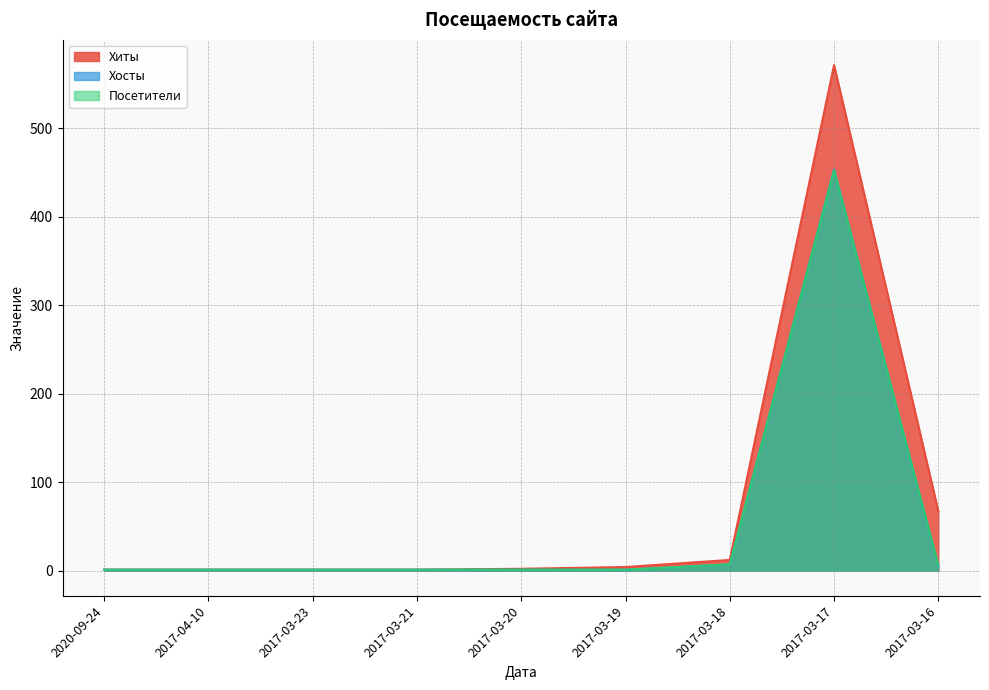

What is the difference between the maximum and minimum values in the Хосты series?

452